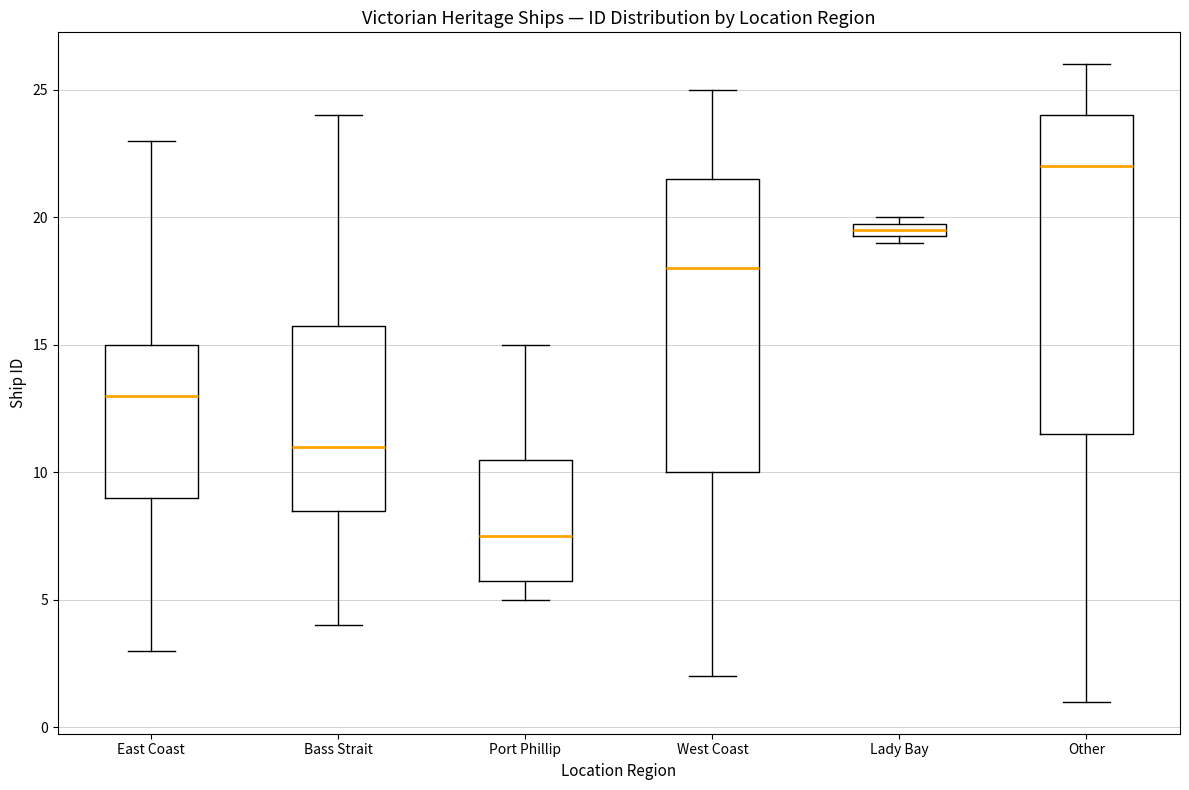

Which box's median line is the lowest?

Port Phillip